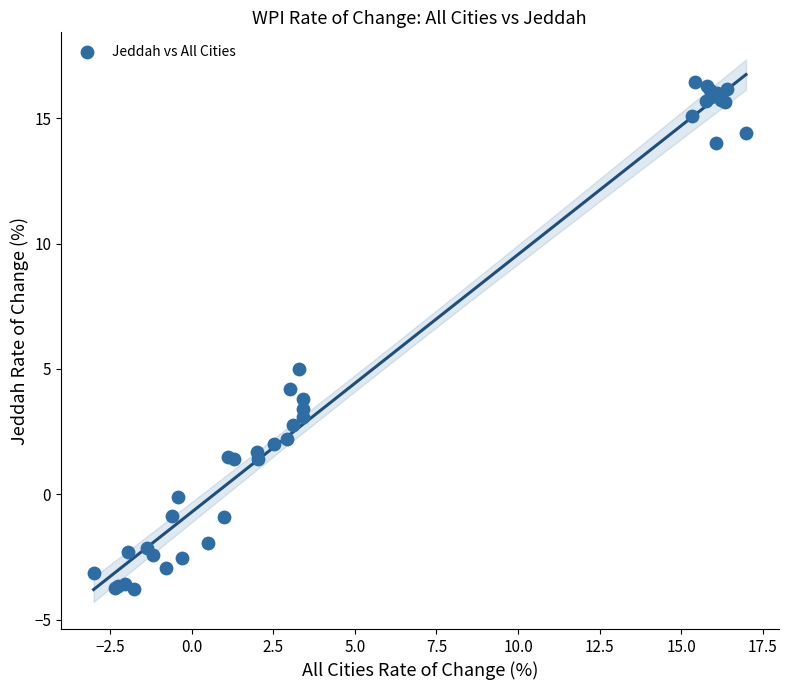

What Y value in the scatter plot is closest to 6?

5.0